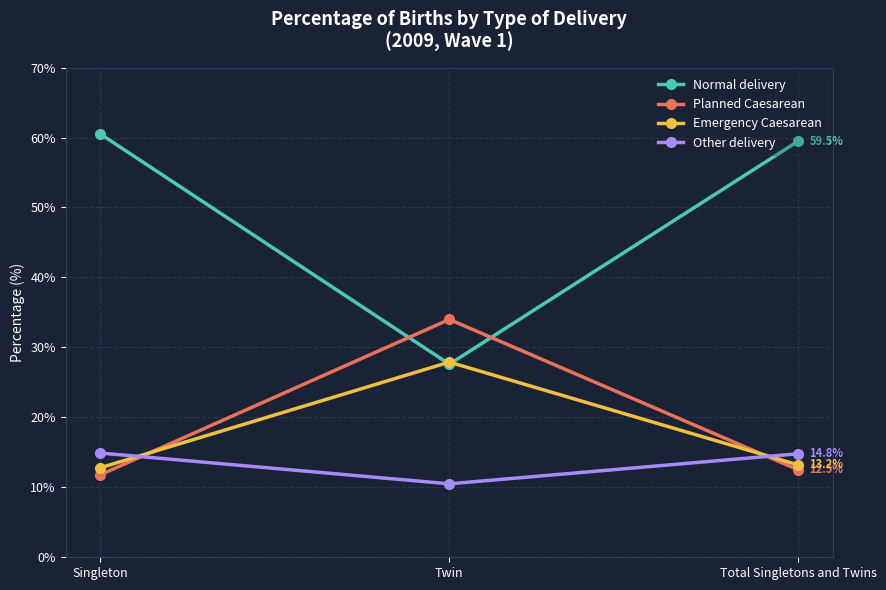

The Other delivery series shows 14.8 at Total Singletons and Twins. True or false?

True